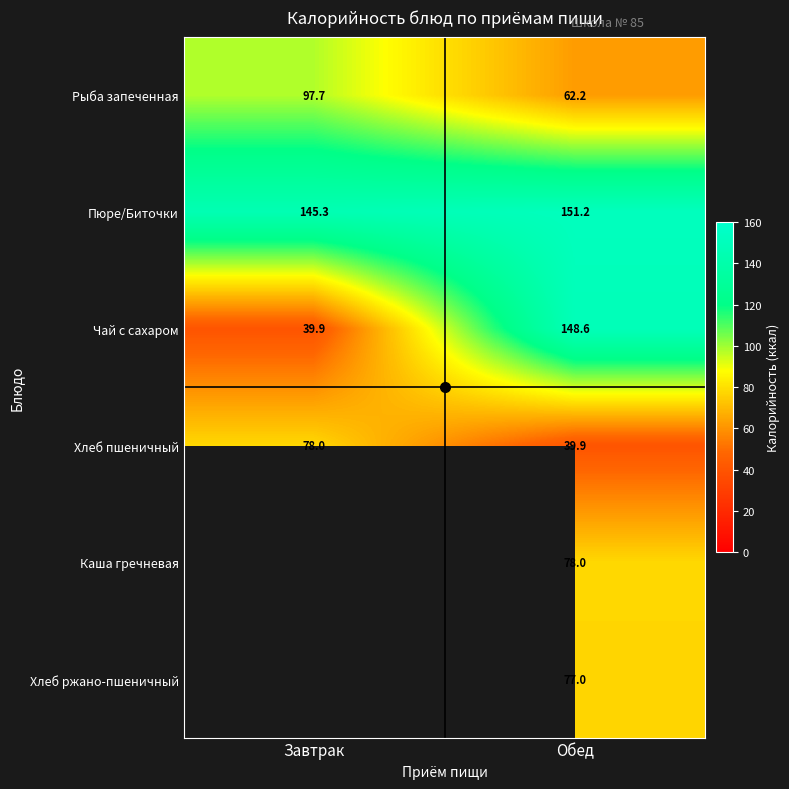

Which has a higher value, Обед or Завтрак?

Завтрак